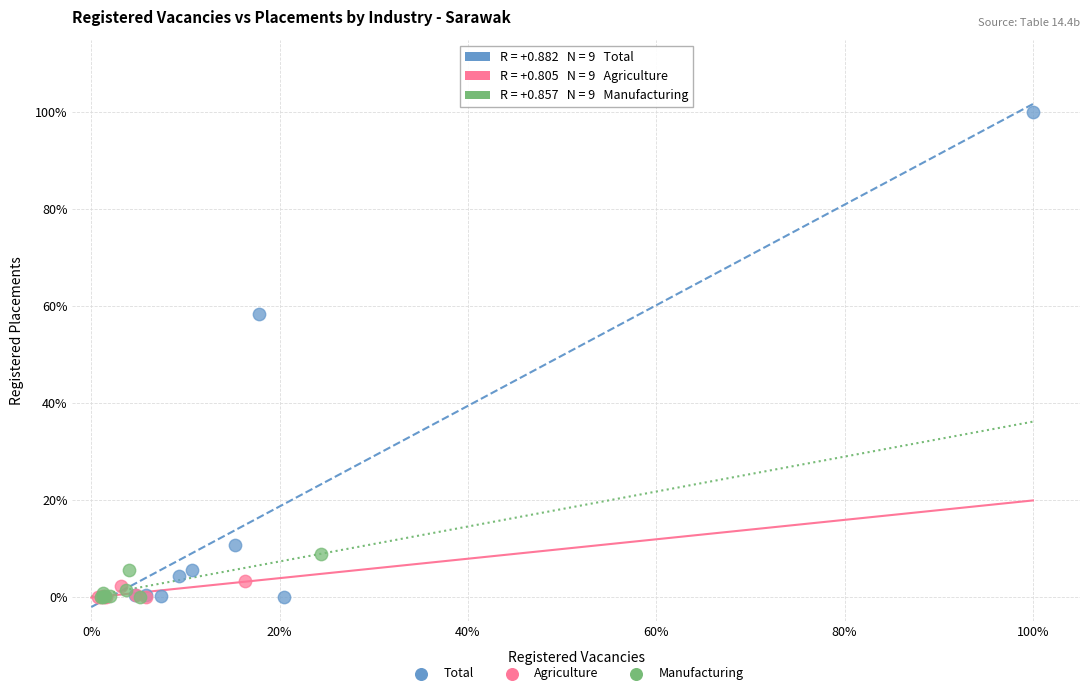

Which series has the widest spread of Y values?

Total